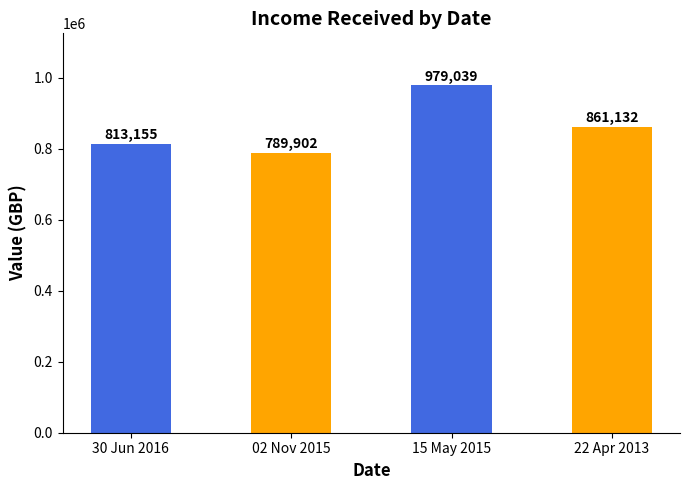

Reading left to right, list all the values displayed in this chart.

30 Jun 2016=813155	02 Nov 2015=789902	15 May 2015=979039	22 Apr 2013=861132